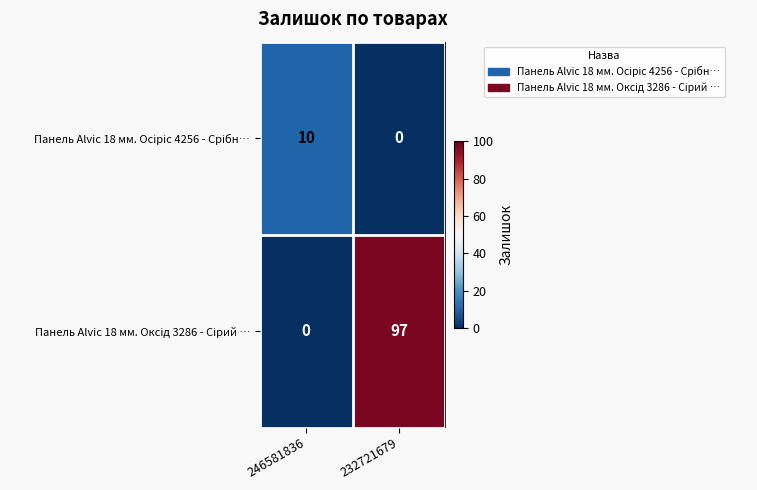

At which category does the chart reach its peak across all series?

232721679